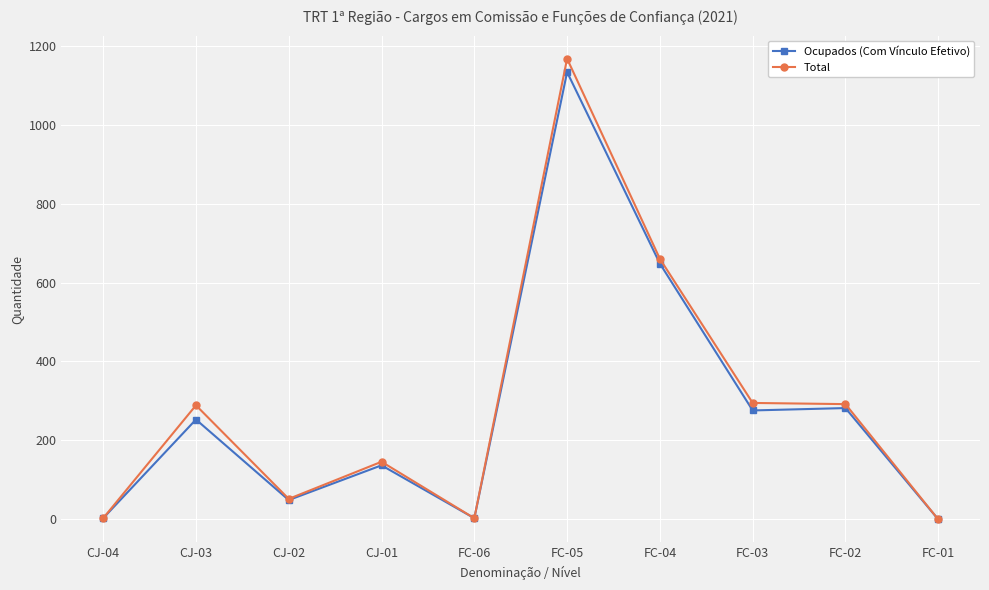

At which label is Total closest to 583?

FC-04